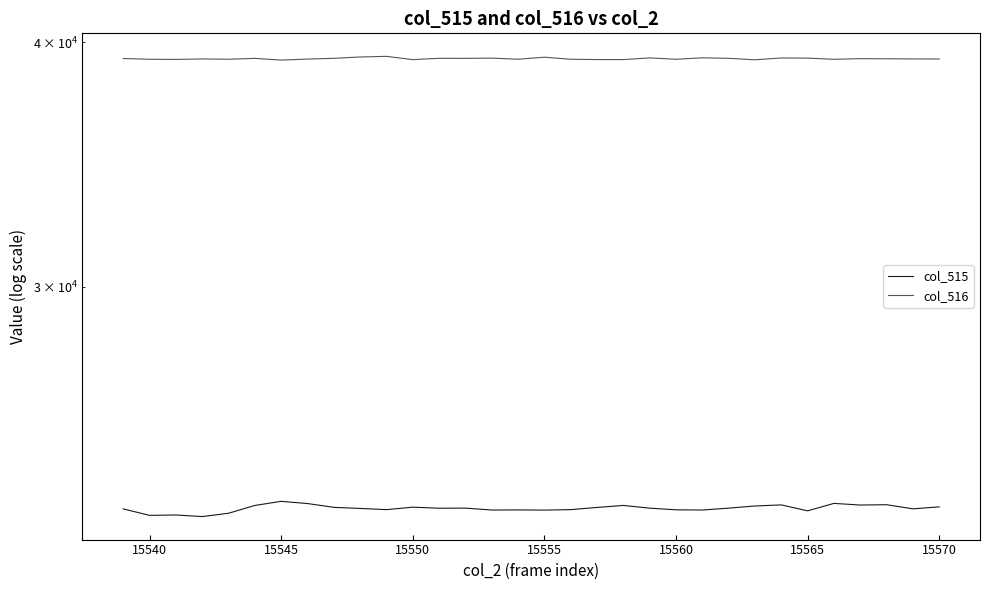

How many data points does each series have?

32